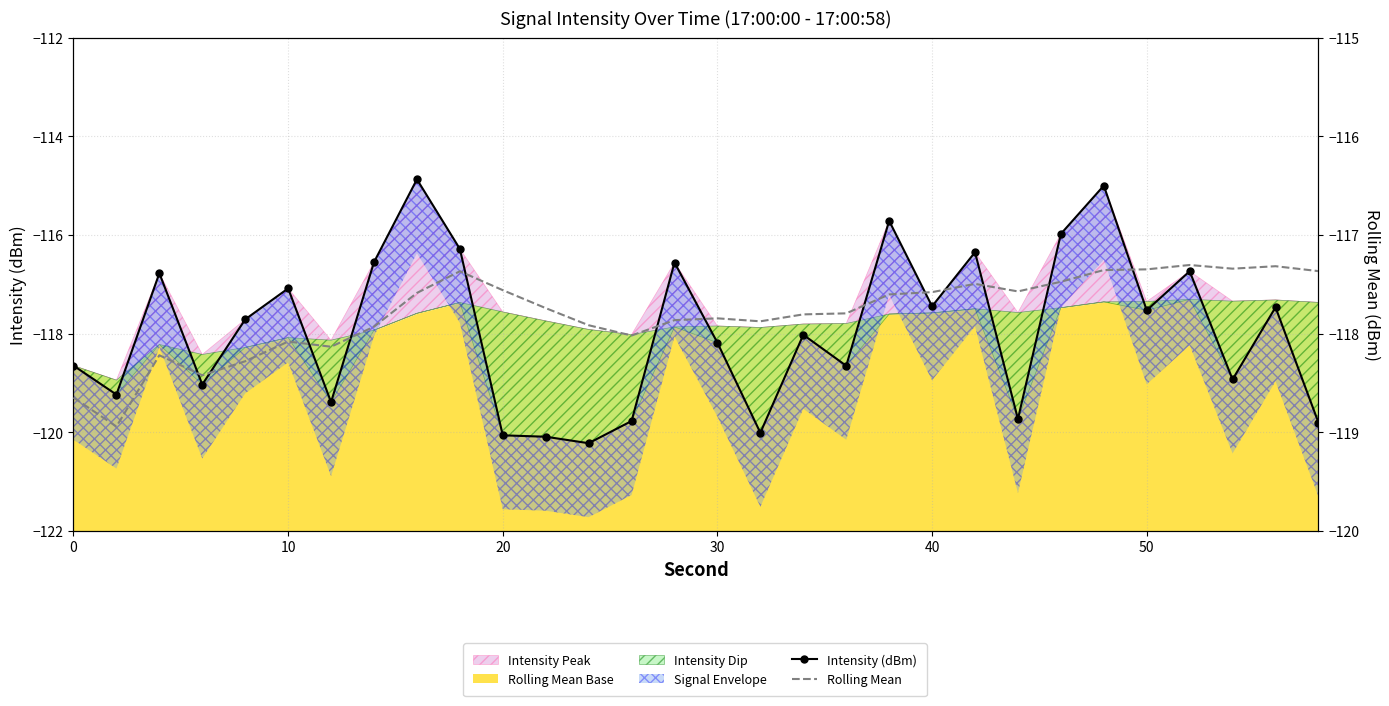

What is the minimum value shown in the chart?

-120.2